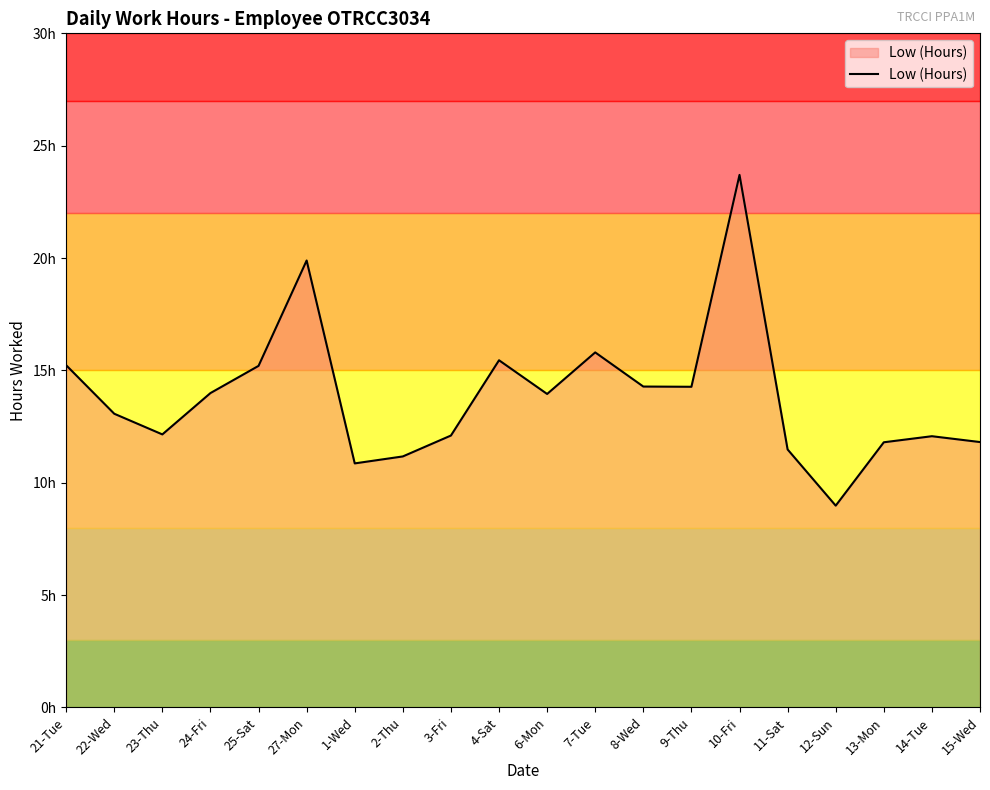

Does the chart have visible grid lines?

No